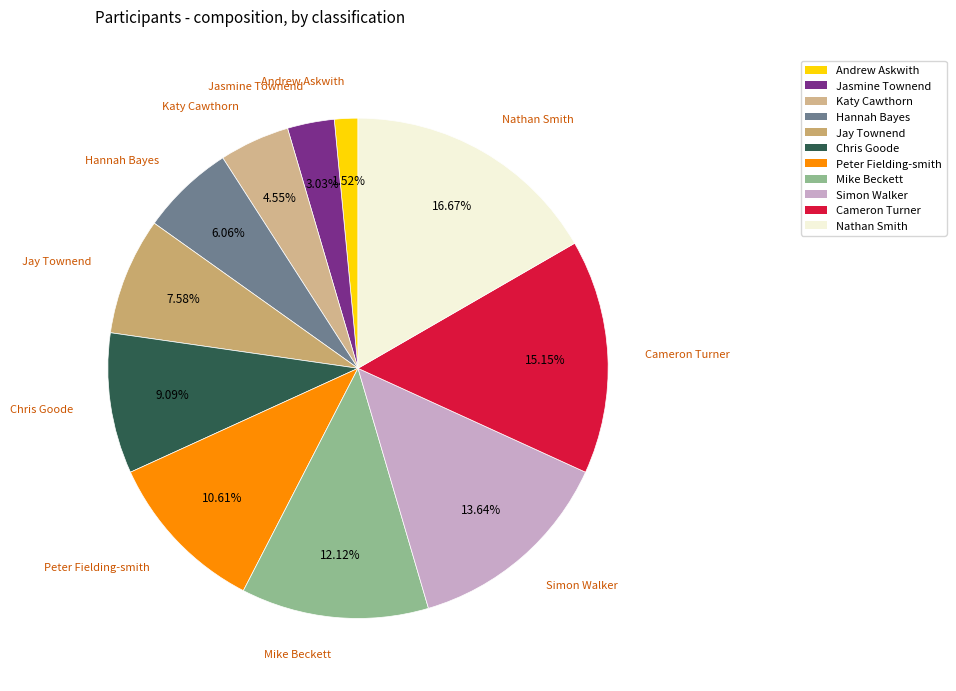

To the nearest percent, what is the combined percentage of Jay Townend and Andrew Askwith?

9%